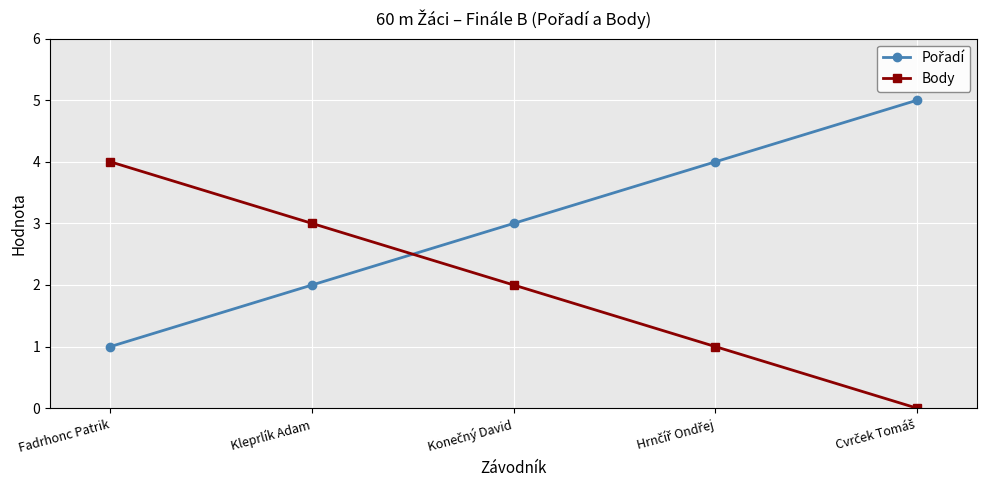

What is the label of the 5th point from the right?

Fadrhonc Patrik